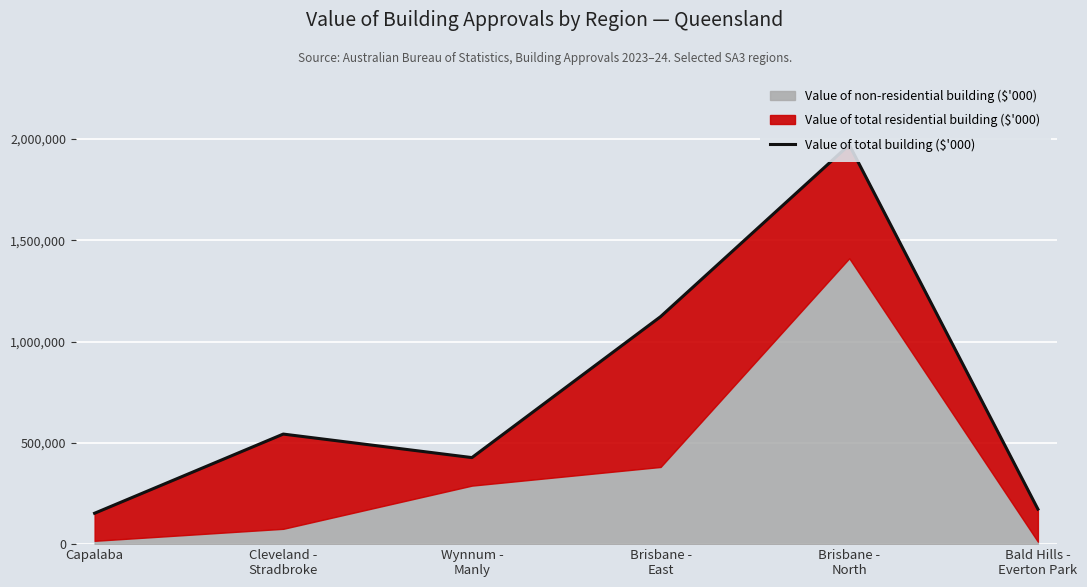

Rank the categories by value from highest to lowest.

Brisbane -
North, Brisbane -
East, Cleveland -
Stradbroke, Wynnum -
Manly, Bald Hills -
Everton Park, Capalaba